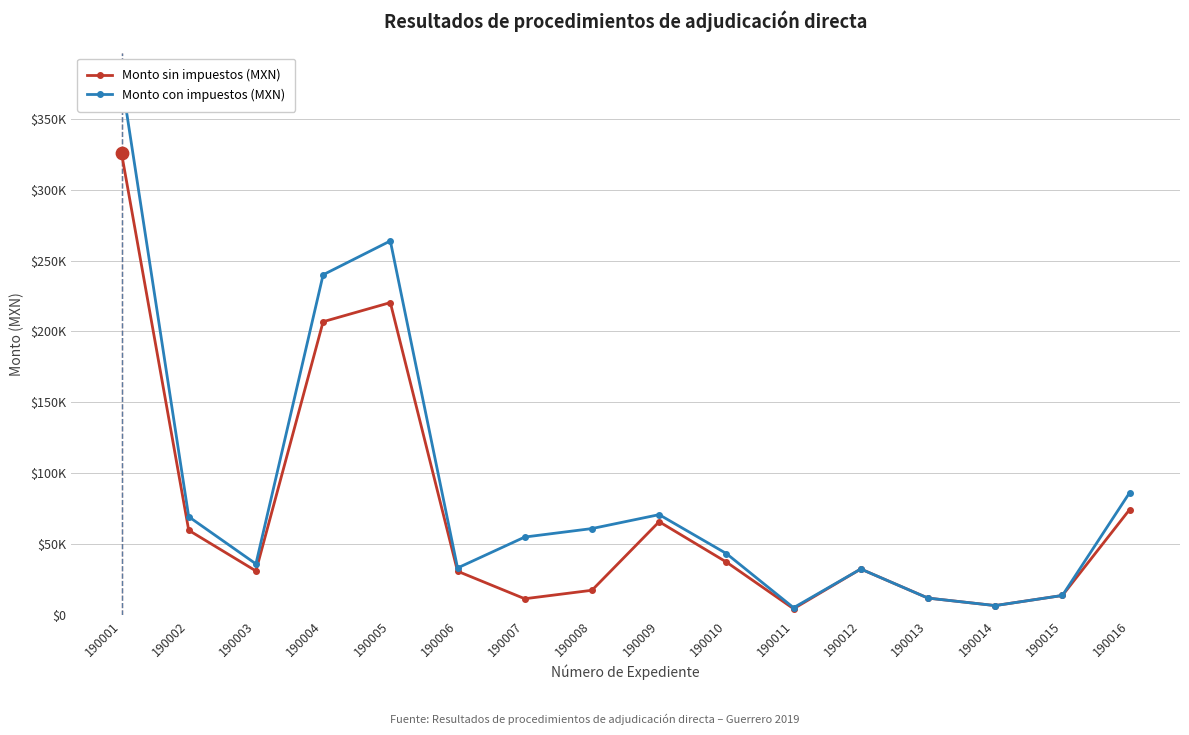

Which series contains the lowest Y value?

Monto sin impuestos (MXN)